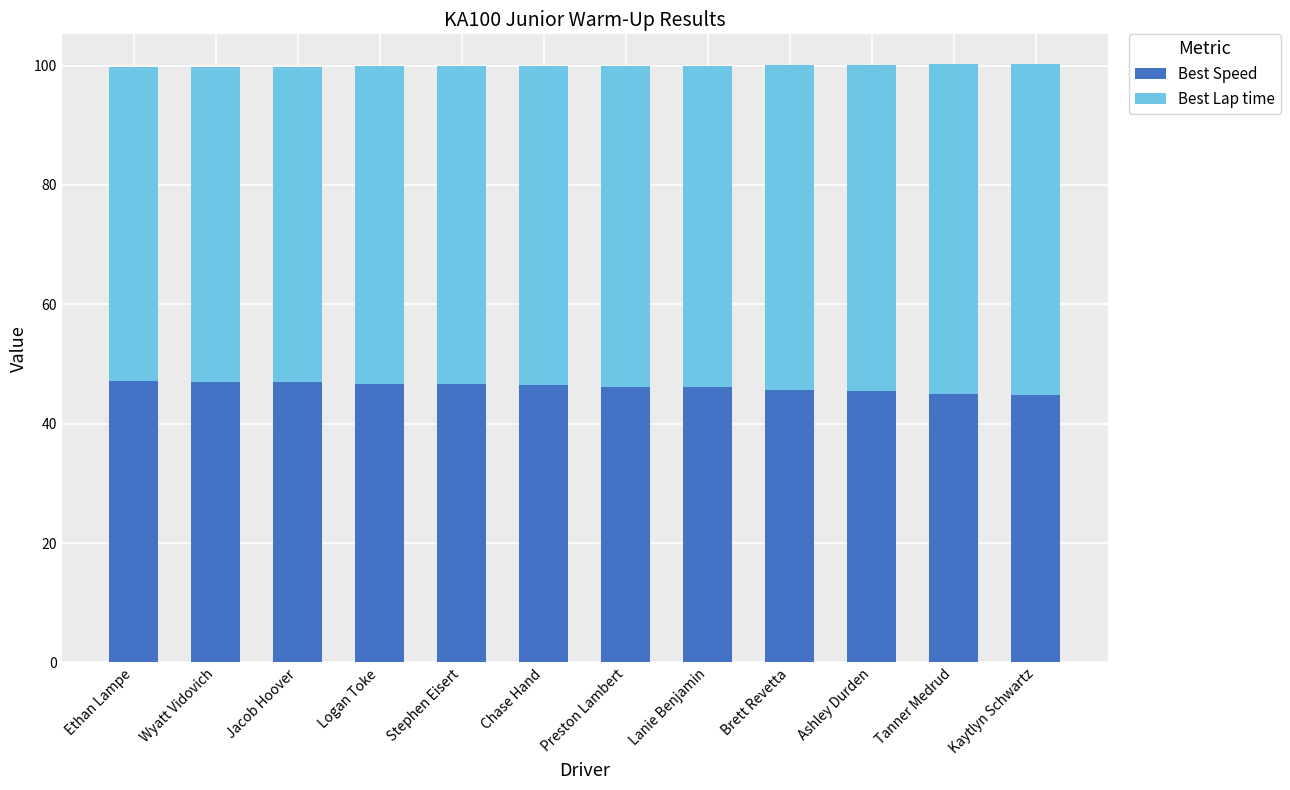

What is the sum of all Best Speed values?

554.3